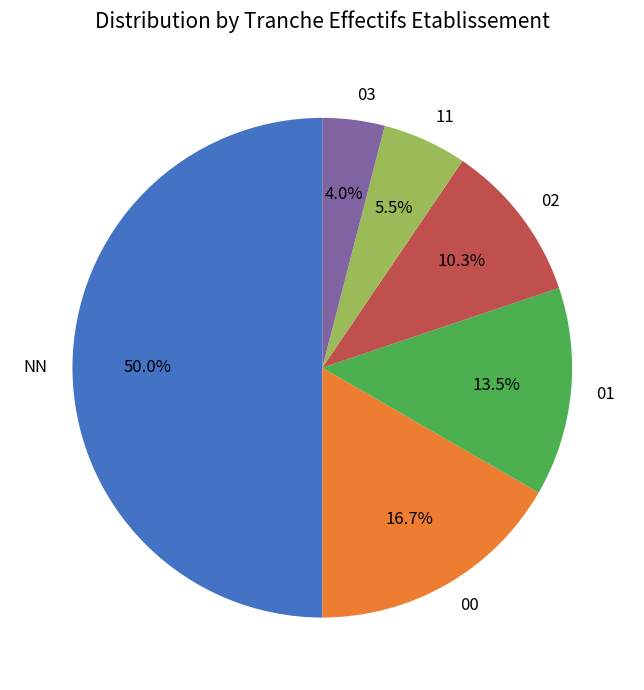

What percentage is the NN slice, to the nearest percent?

50%